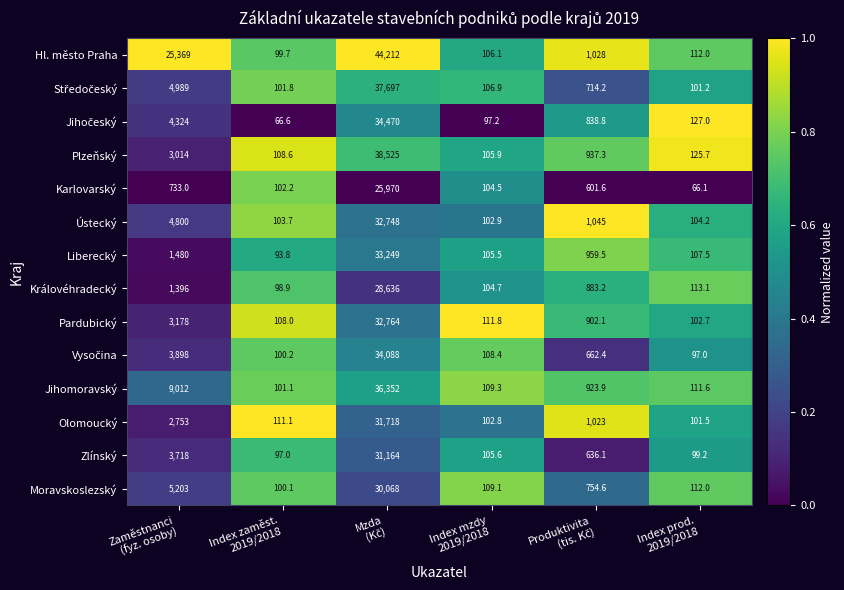

Which series has the largest total across all categories?

Hl. město Praha